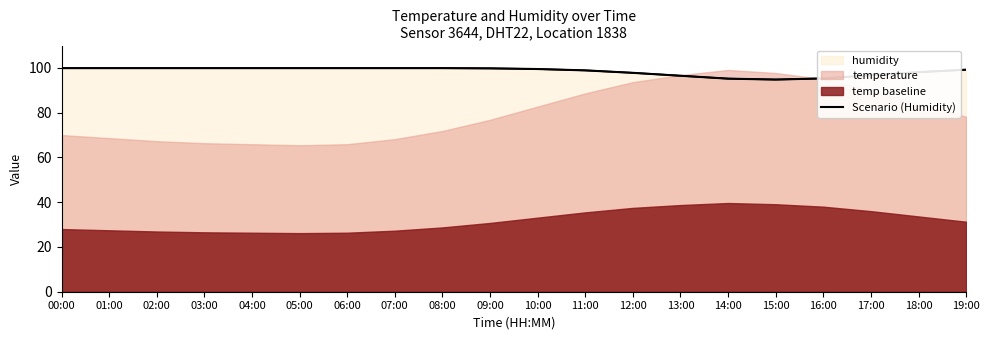

Reading right to left, what are all the values shown in this chart?

99.2	98.1	96.7	95.3	94.8	95.2	96.5	97.8	98.9	99.5	99.8	99.9	99.9	99.9	99.9	99.9	99.9	99.9	99.9	99.9